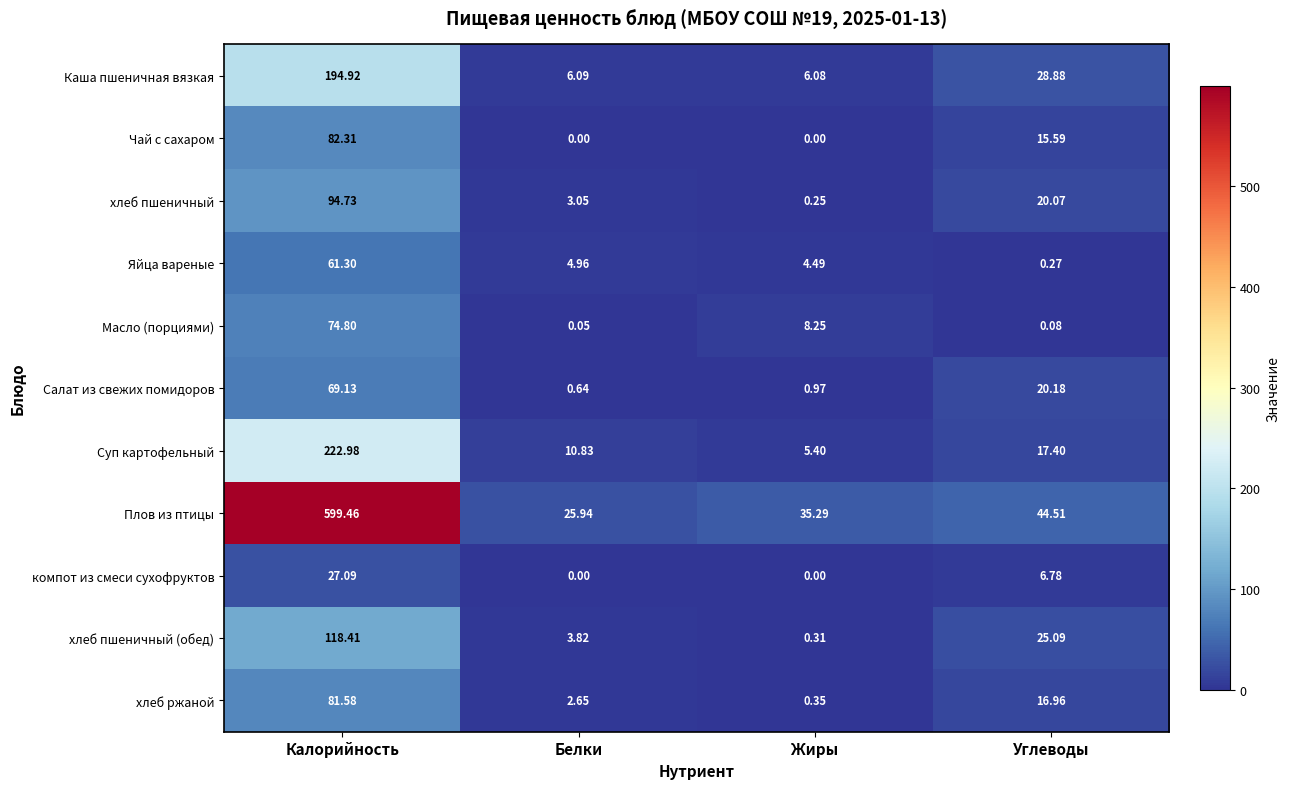

Which series changed the most between Калорийность and Углеводы?

Плов из птицы